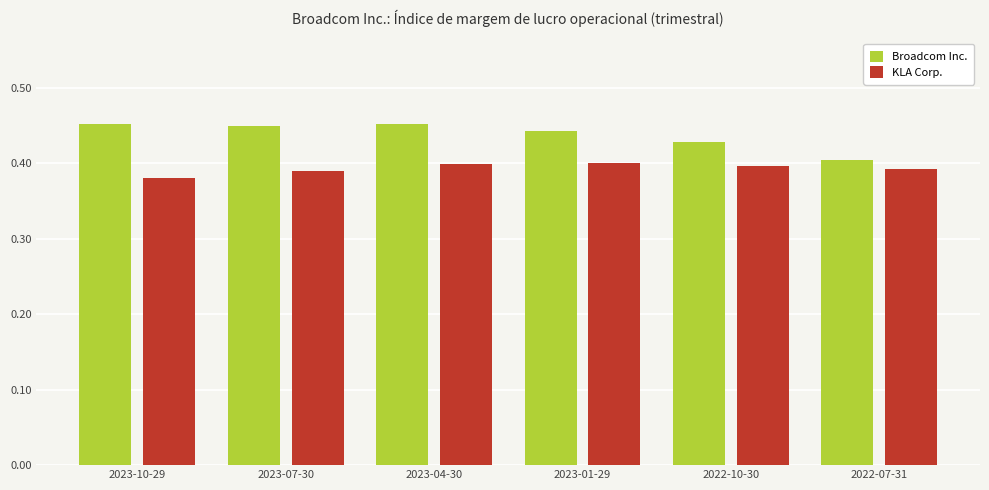

Is the value of KLA Corp. at 2023-10-29 greater than the value of Broadcom Inc. at 2022-07-31?

No